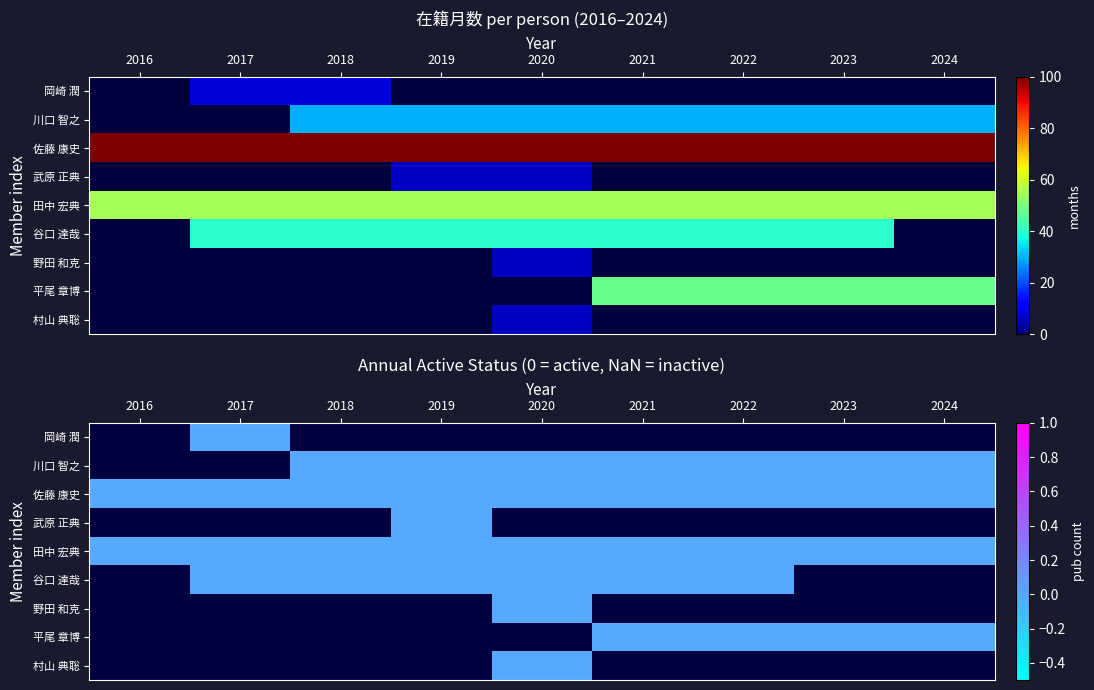

Count the number of categories in the chart.

9